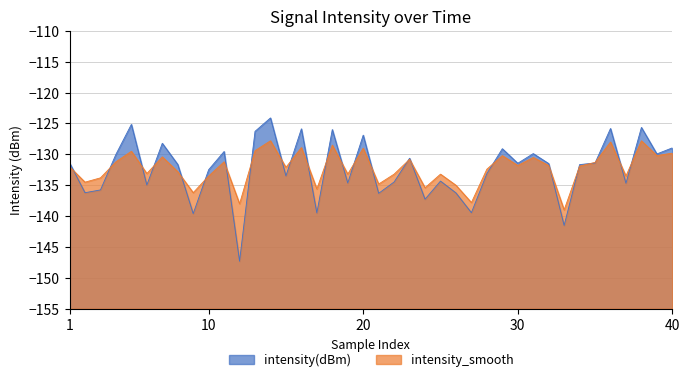

In intensity_smooth, how many points are higher than both neighbors (excluding endpoints)?

13